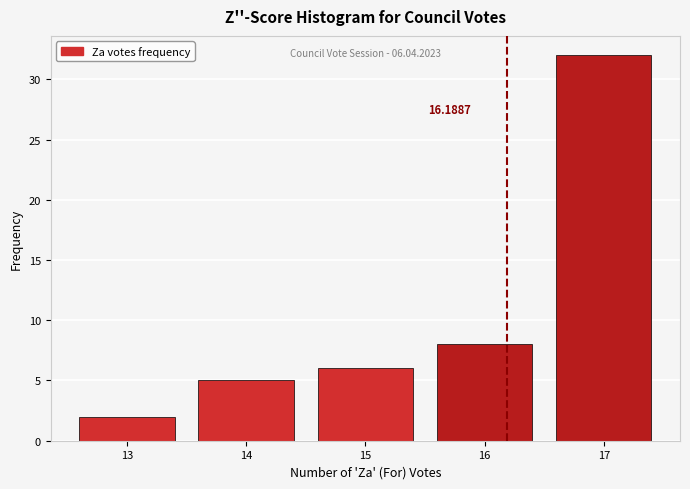

Over which range of the x-axis is the bar tallest?

16.5 to 17.5